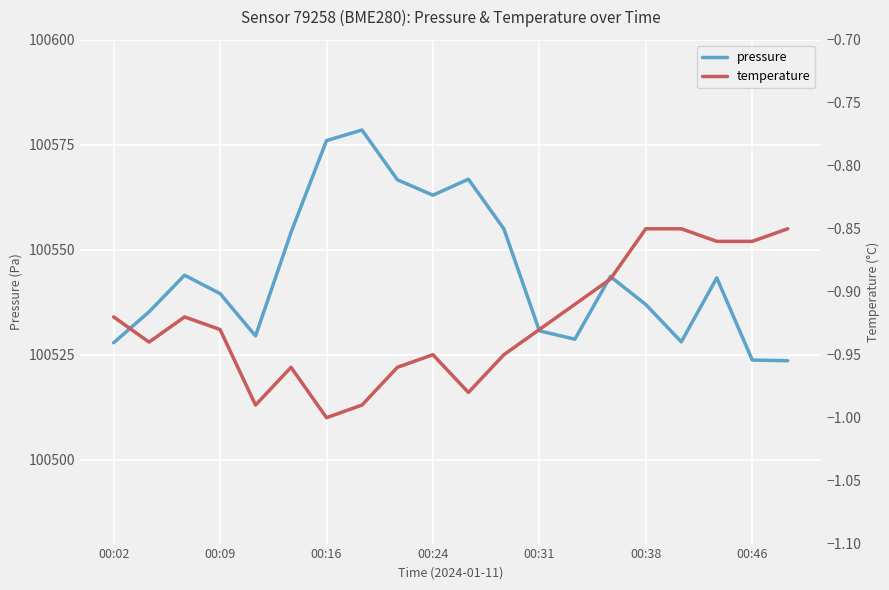

The pressure series shows 100543.6 at 14. True or false?

True